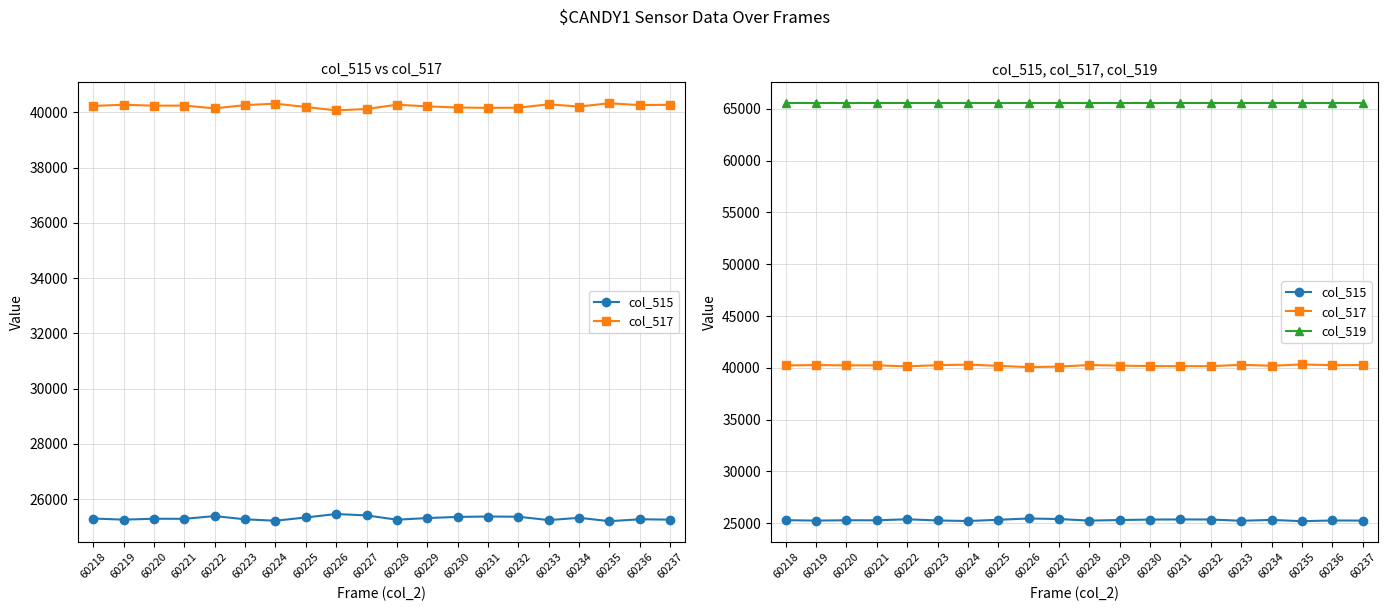

At which category is the sum across all series the highest?

60218